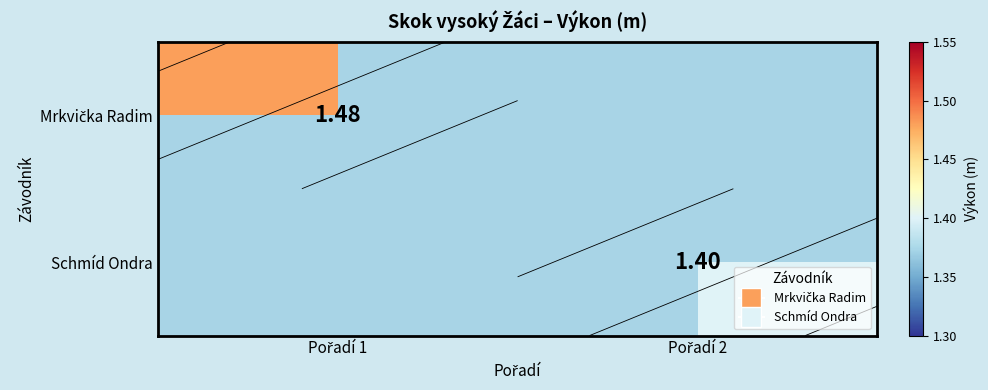

At which label does Schmíd Ondra reach its minimum?

Pořadí 1